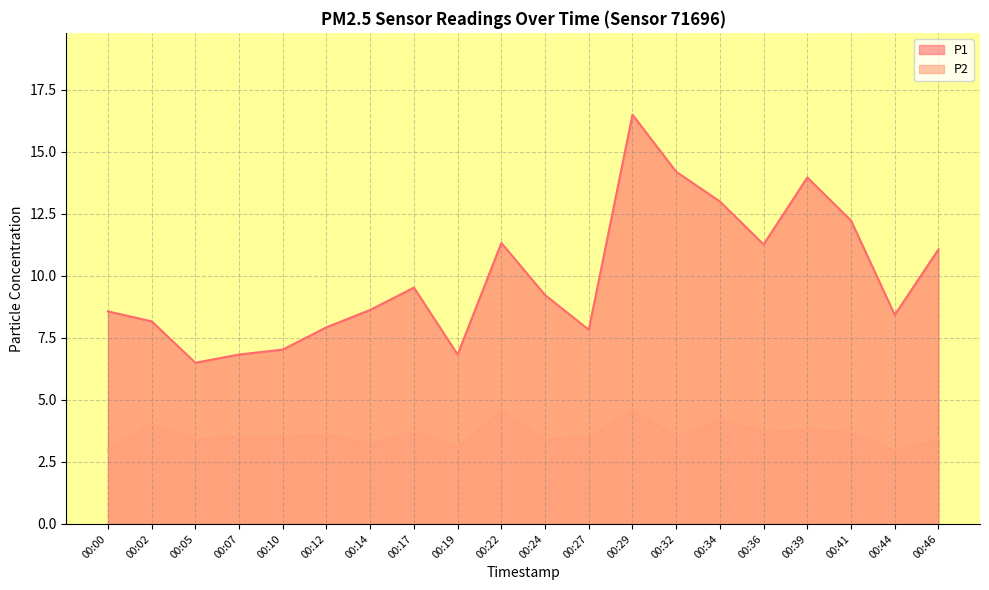

The value of P2 at 00:07 is 1.9. True or false?

False